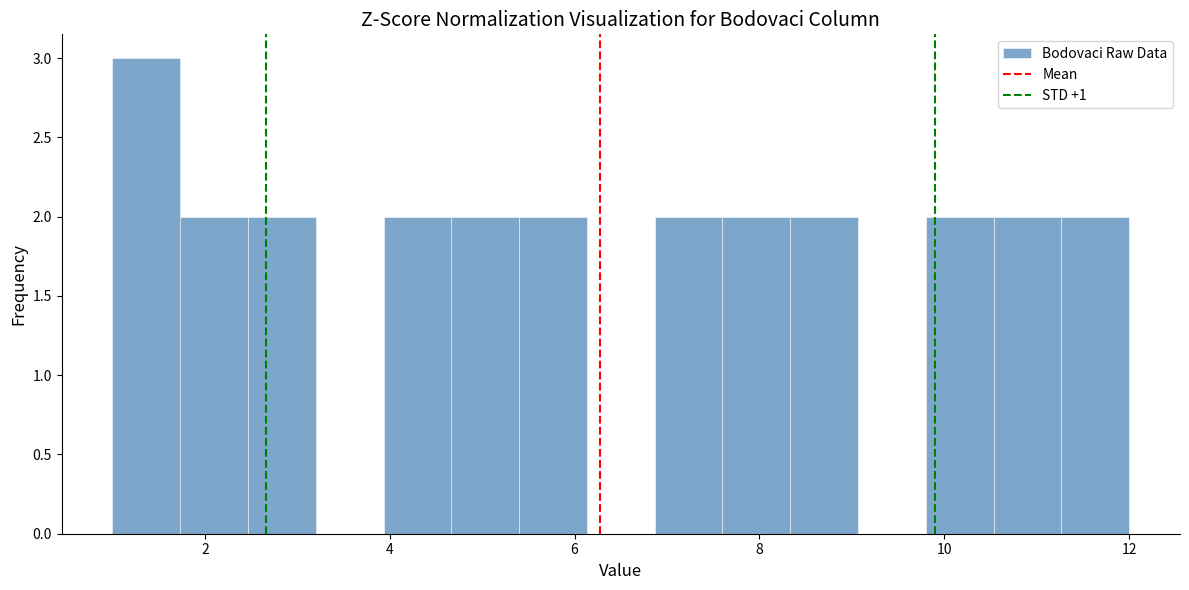

Around what value on the x-axis is the tallest bar? Give the approximate position of its centre, as read against the axis.

1.4